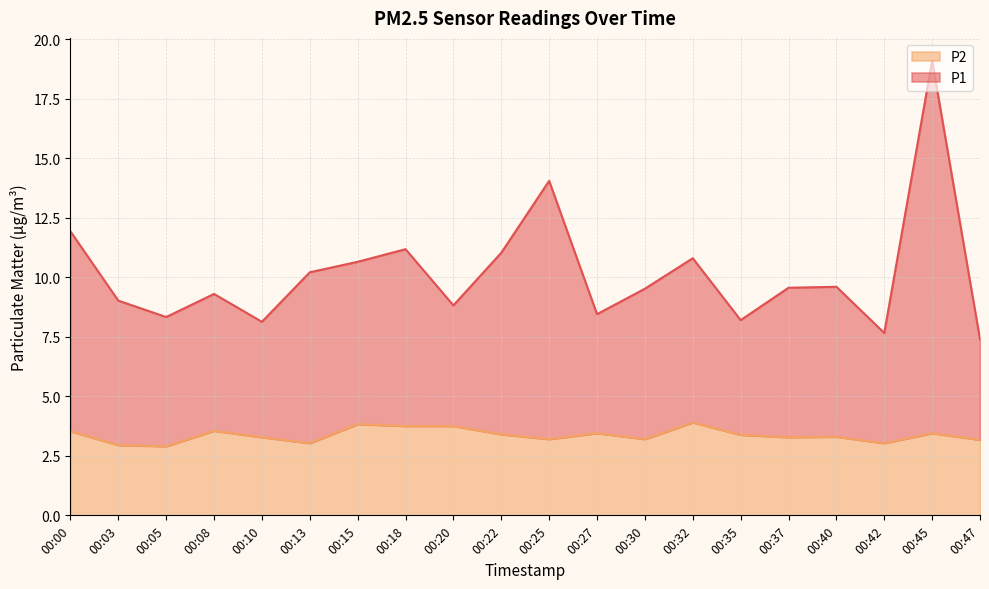

What is the difference between the P1 values at 00:25 and 00:30?

4.5